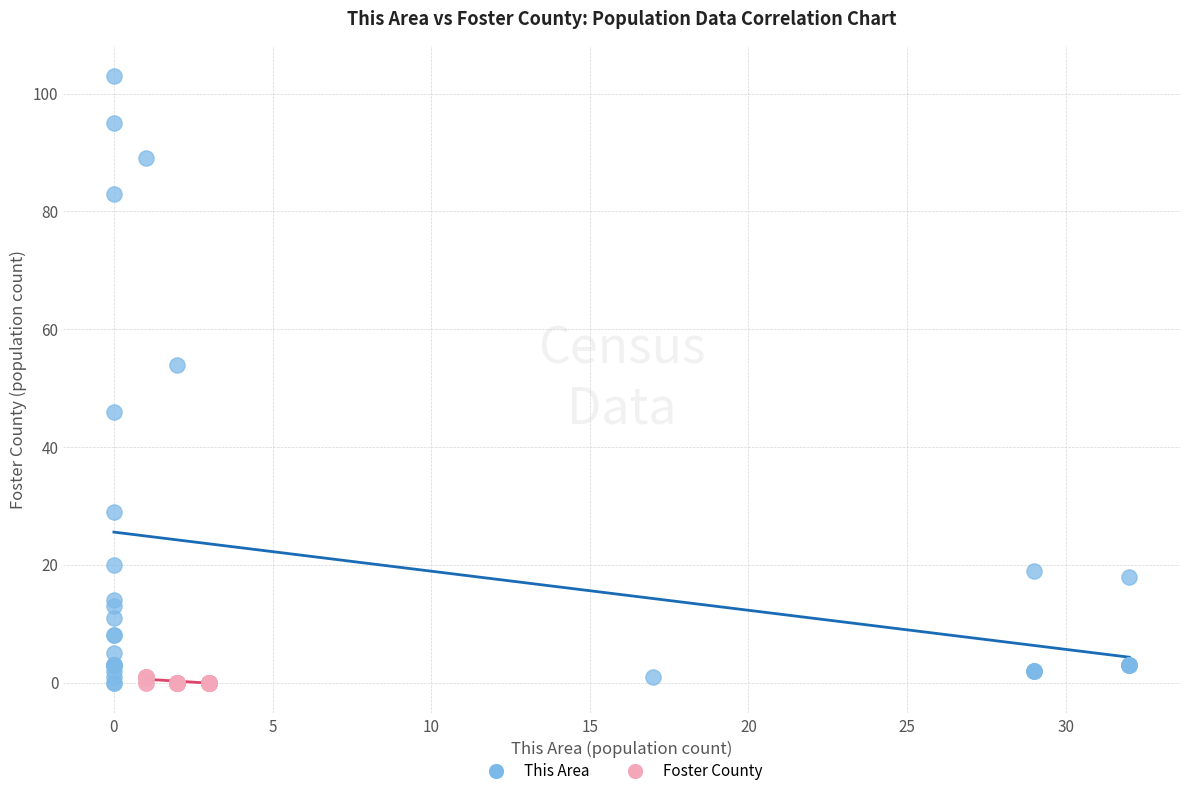

Which series contains the highest Y value?

This Area